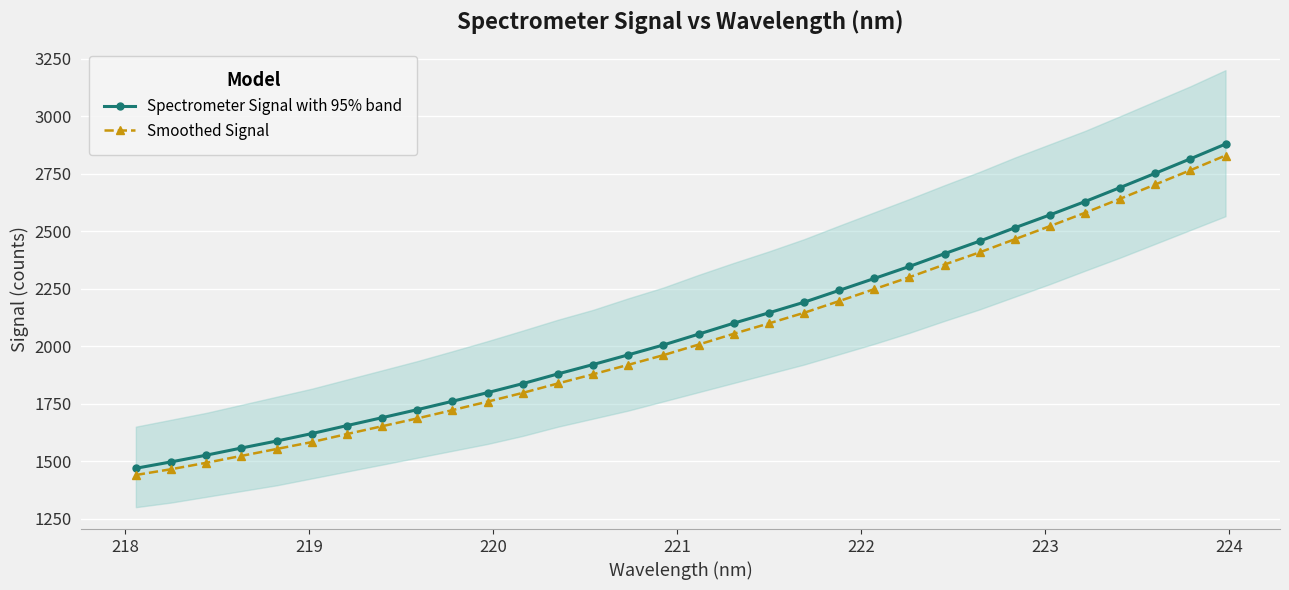

What is the maximum value for Spectrometer Signal with 95% band?

2878.7